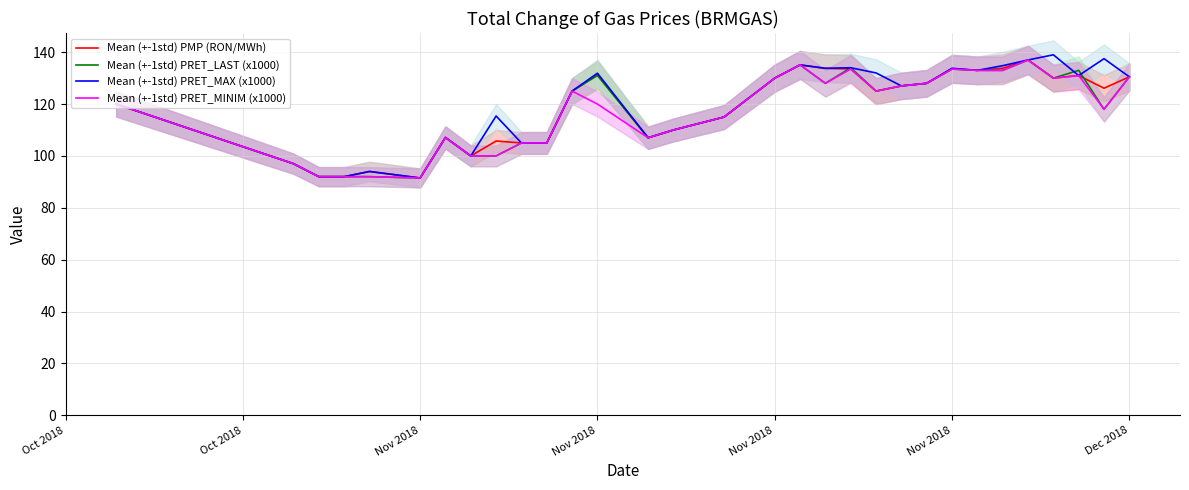

At which label does Mean (+-1std) PRET_MAX (x1000) reach its minimum?

Nov 2018